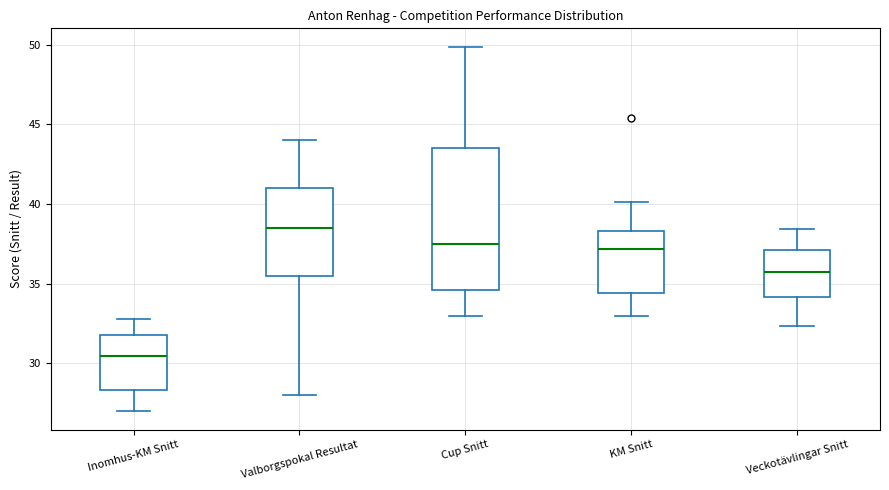

Reading left to right, transcribe this box plot: for each box, give where its median line is, the range the box spans, and where its two whiskers end, as read against the y-axis. The values are not printed on the chart, so give them approximately, as read against the axis.

Inomhus-KM Snitt: median 30.5, box 28.5 to 32.0, whiskers 27.0 to 33.0
Valborgspokal Resultat: median 38.5, box 35.5 to 41.0, whiskers 28.0 to 44.0
Cup Snitt: median 37.5, box 34.5 to 43.5, whiskers 33.0 to 50.0
KM Snitt: median 37.0, box 34.5 to 38.5, whiskers 33.0 to 40.0
Veckotävlingar Snitt: median 35.5, box 34.0 to 37.0, whiskers 32.5 to 38.5